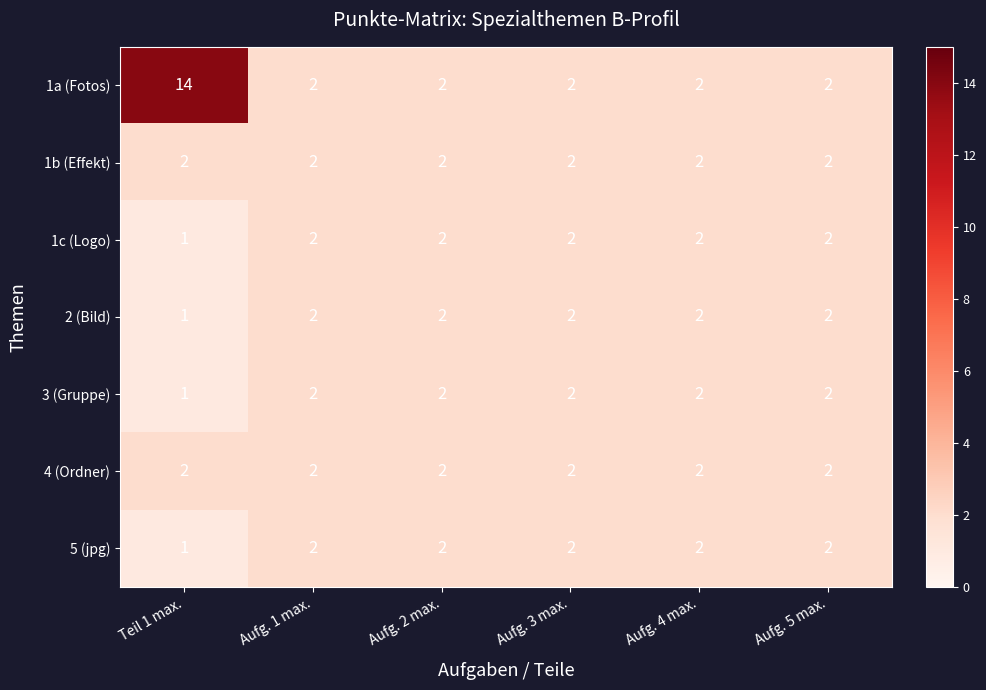

What is the sum of the 1c (Logo) values at Aufg. 3 max. and Aufg. 4 max.?

4